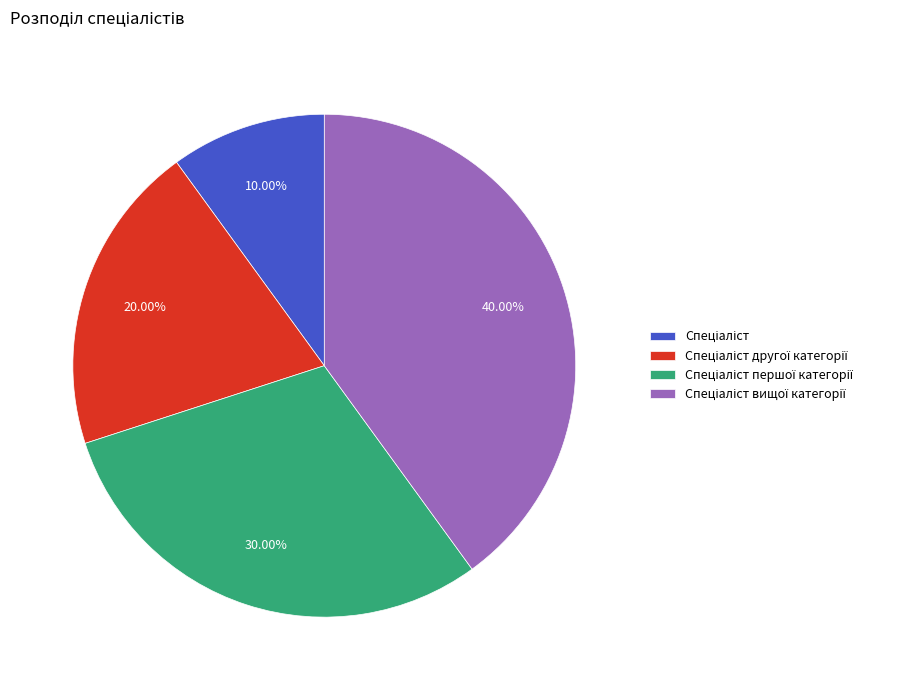

Is it true that Спеціаліст вищої категорії is 49% of the pie?

False